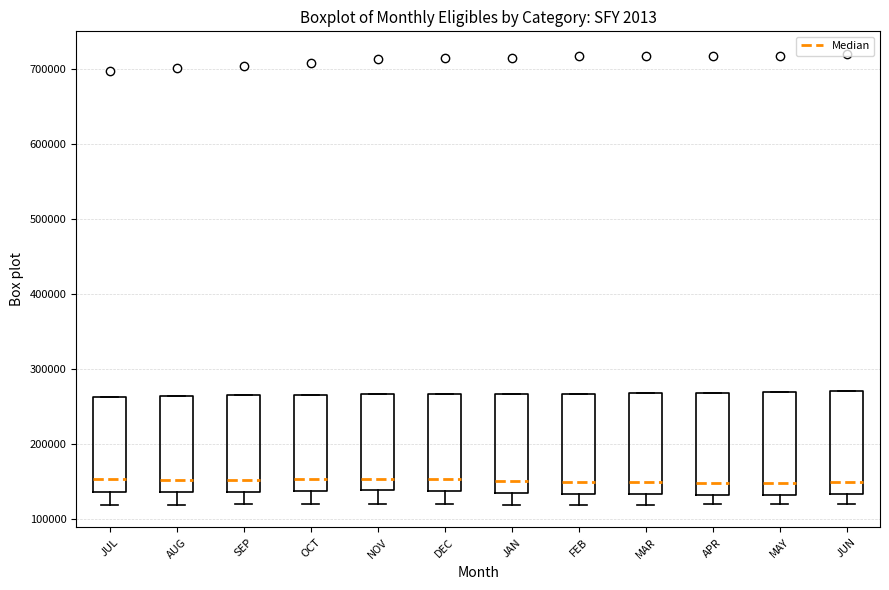

Reading left to right, transcribe this box plot: for each box, give where its median line is, the range the box spans, and where its two whiskers end, as read against the y-axis. The values are not printed on the chart, so give them approximately, as read against the axis.

JUL: median 150000, box 140000 to 260000, whiskers 120000 to 260000
AUG: median 150000, box 140000 to 260000, whiskers 120000 to 260000
SEP: median 150000, box 140000 to 260000, whiskers 120000 to 260000
OCT: median 150000, box 140000 to 270000, whiskers 120000 to 270000
NOV: median 150000, box 140000 to 270000, whiskers 120000 to 270000
DEC: median 150000, box 140000 to 270000, whiskers 120000 to 270000
JAN: median 150000, box 130000 to 270000, whiskers 120000 to 270000
FEB: median 150000, box 130000 to 270000, whiskers 120000 to 270000
MAR: median 150000, box 130000 to 270000, whiskers 120000 to 270000
APR: median 150000, box 130000 to 270000, whiskers 120000 to 270000
MAY: median 150000, box 130000 to 270000, whiskers 120000 to 270000
JUN: median 150000, box 130000 to 270000, whiskers 120000 to 270000